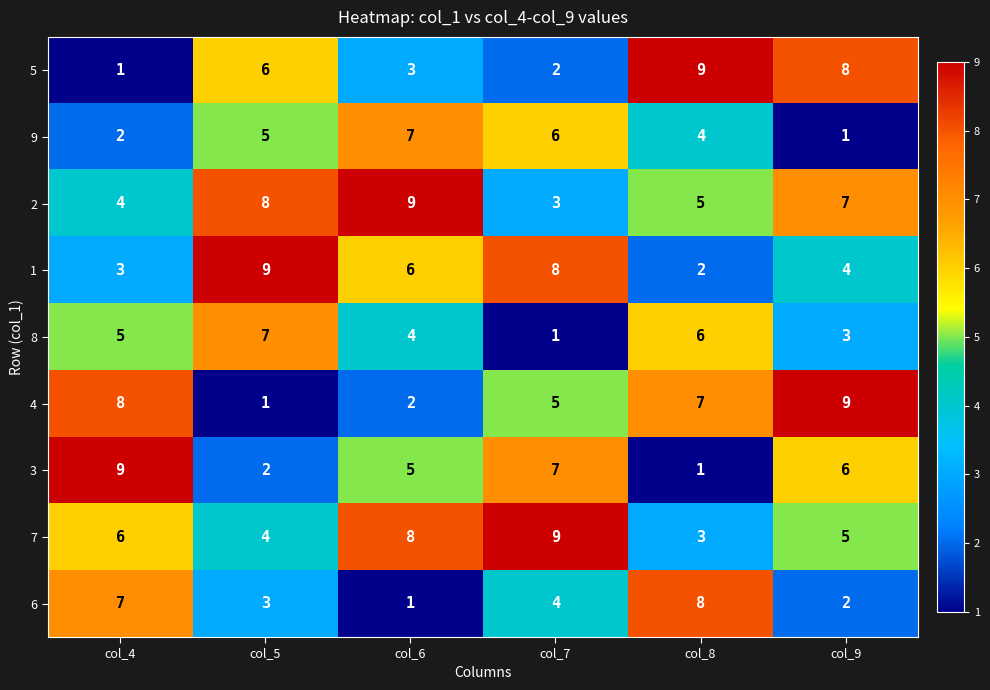

What is the highest value of the 2 series?

9